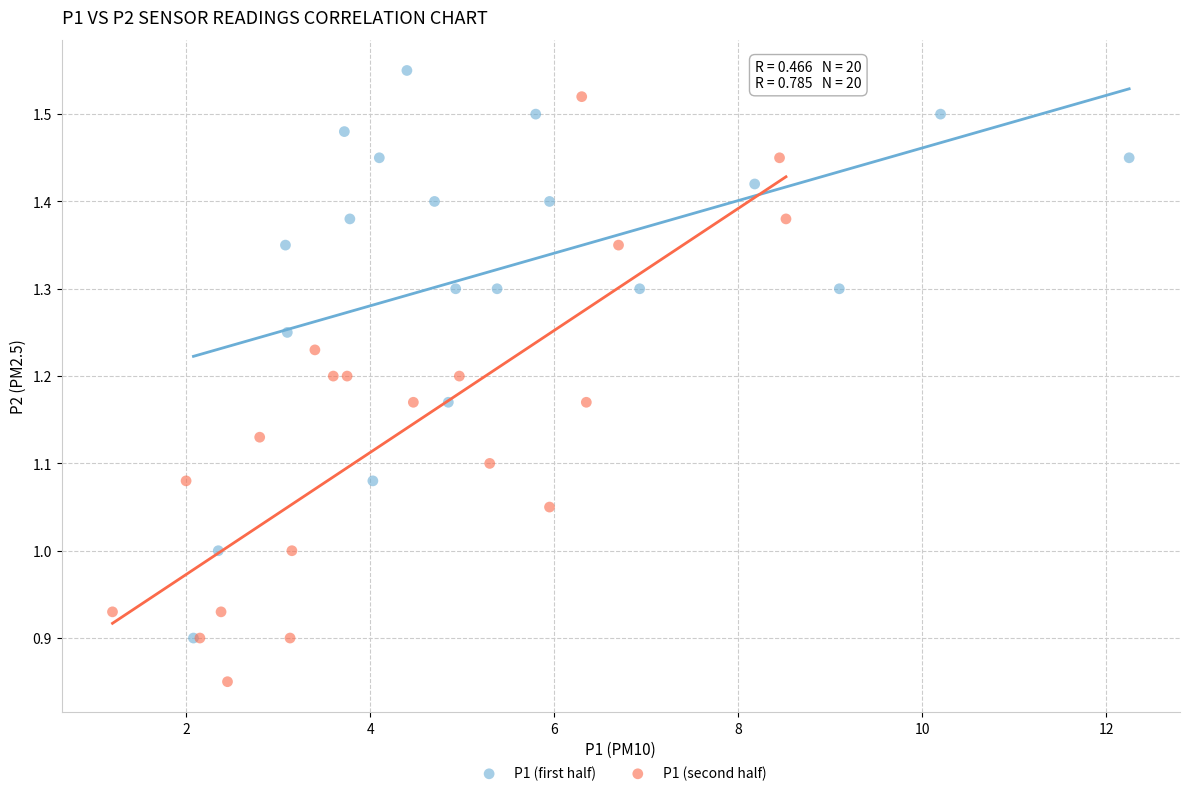

Which series reaches the minimum Y coordinate?

P1 (second half)